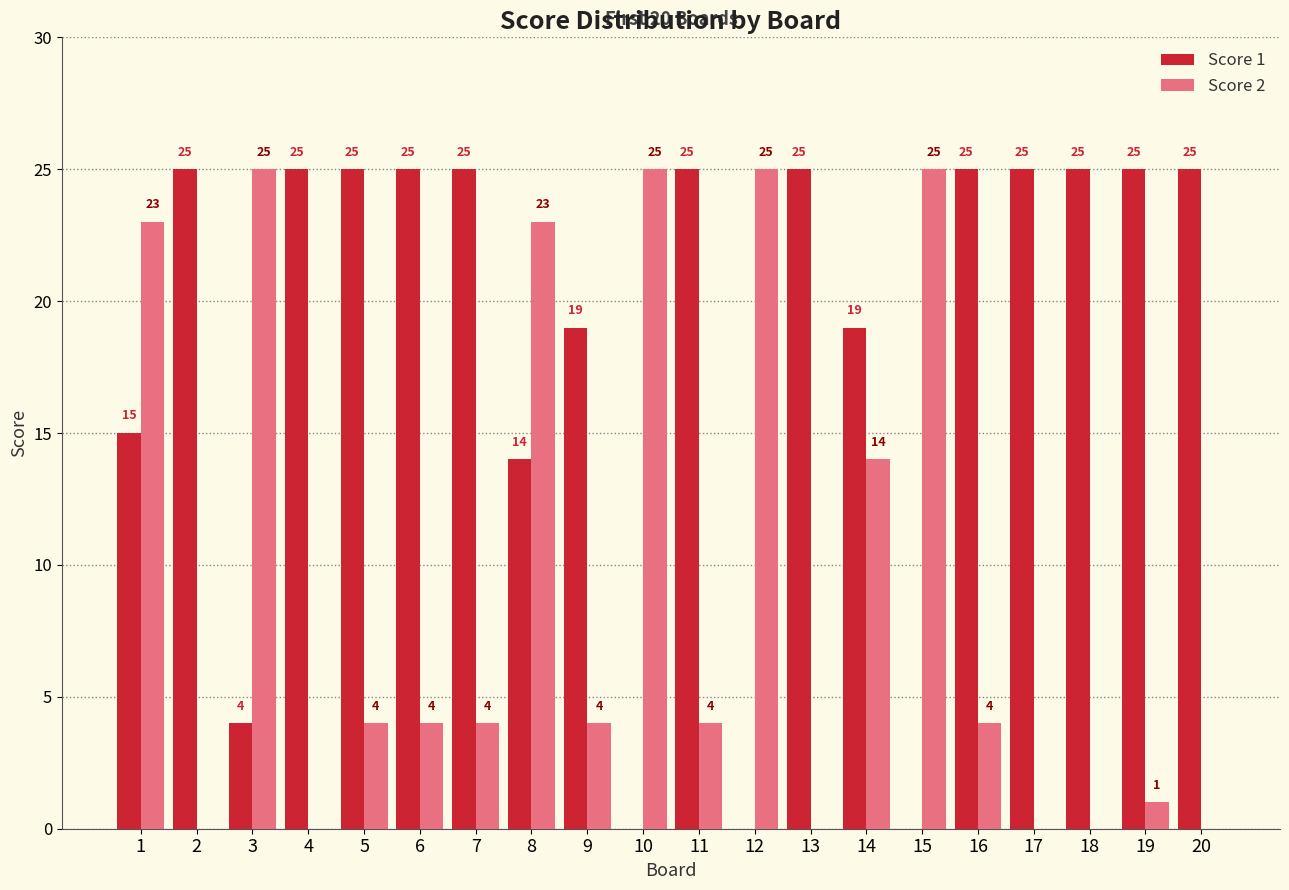

How many distinct data groups are displayed?

2